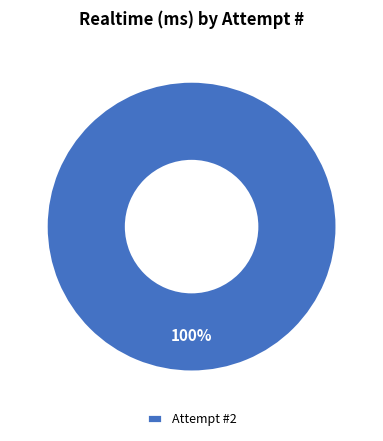

True or false: Attempt #2 accounts for 91% of the total.

False